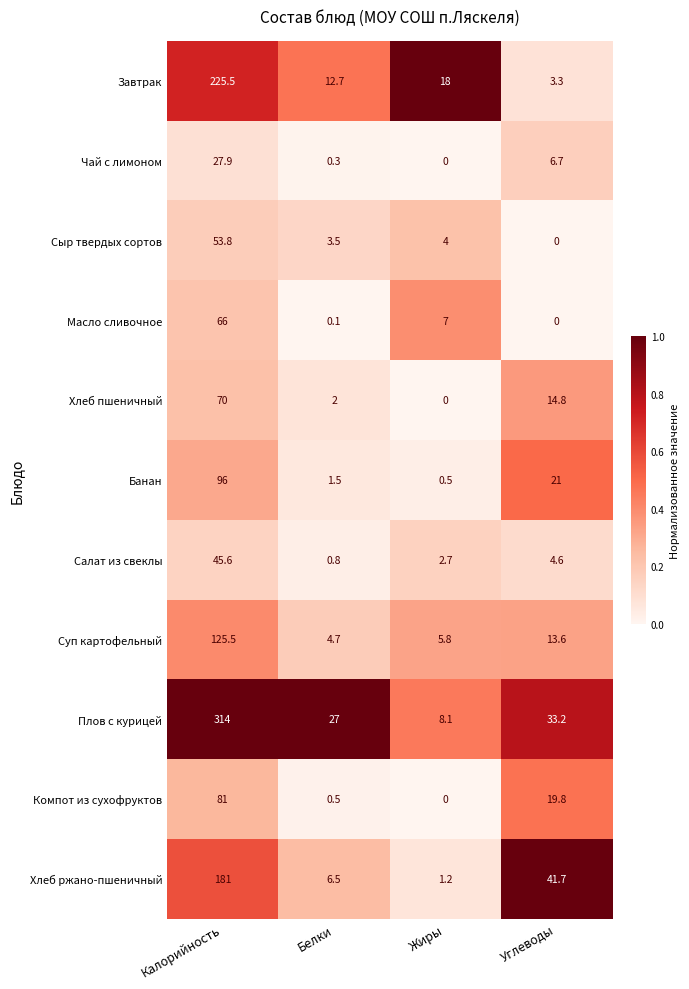

What is the difference between the Завтрак values at Белки and Углеводы?

9.4